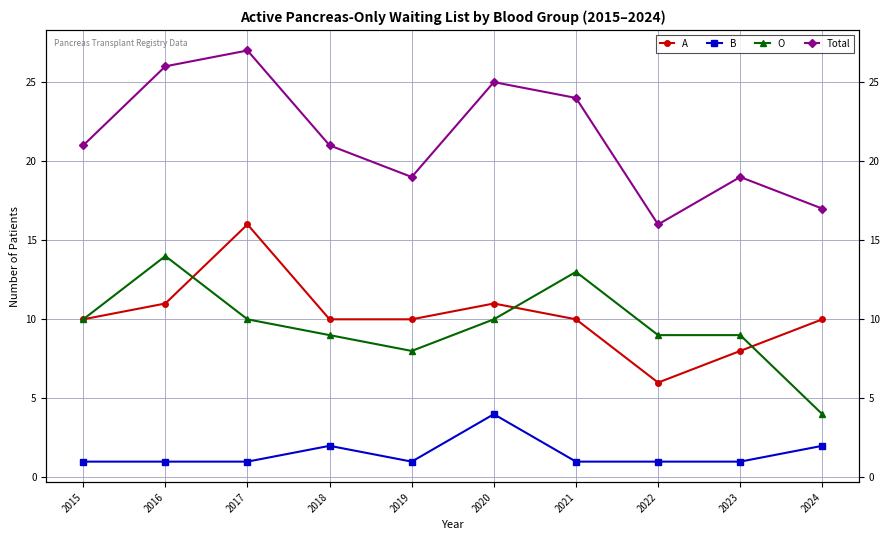

What is the difference between the second highest and second lowest values in the O series?

5